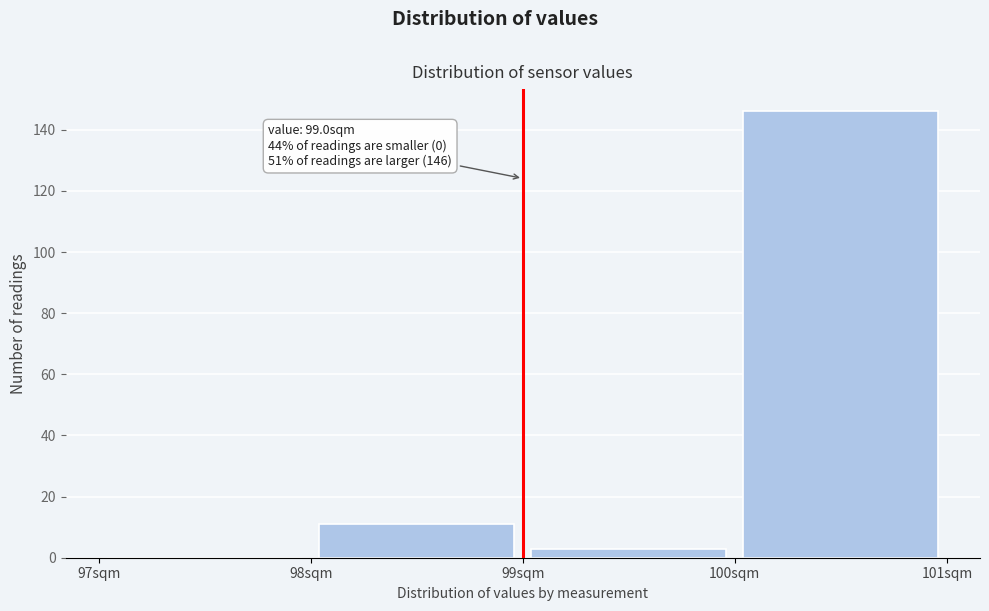

Which range on the x-axis has the tallest bar?

100 to 101